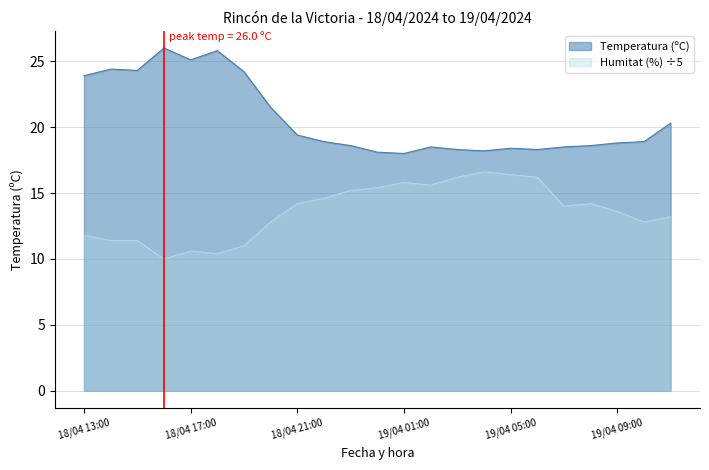

What is the approximate value of Temperatura (ºC) at 18/04 19:00?

24.2